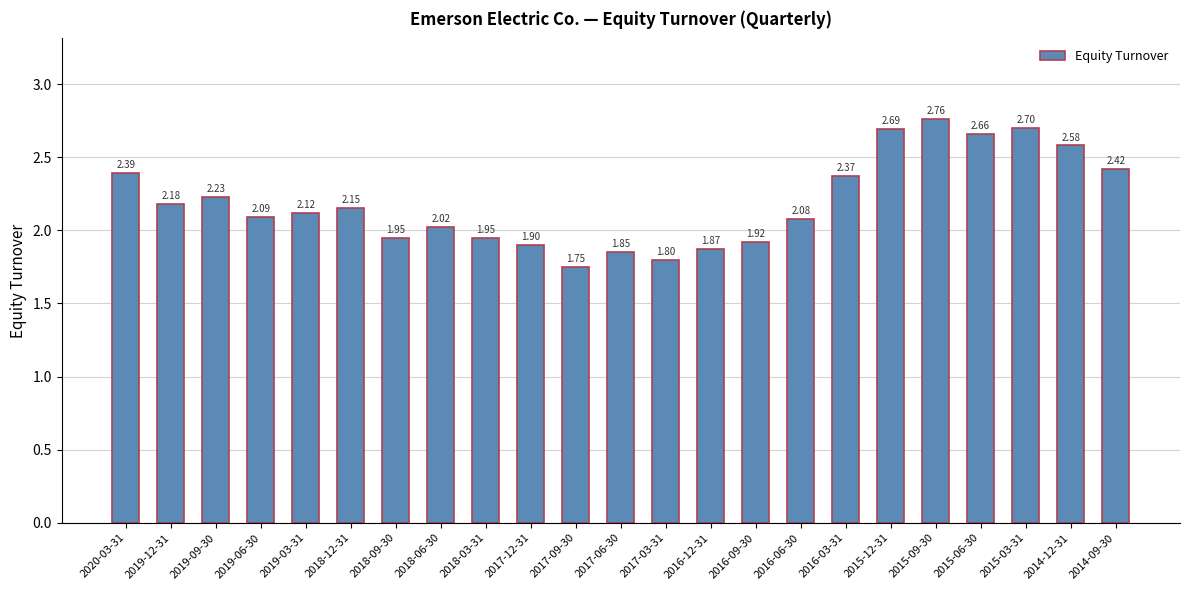

What is the sum of the values at 2016-03-31 and 2015-12-31?

5.1